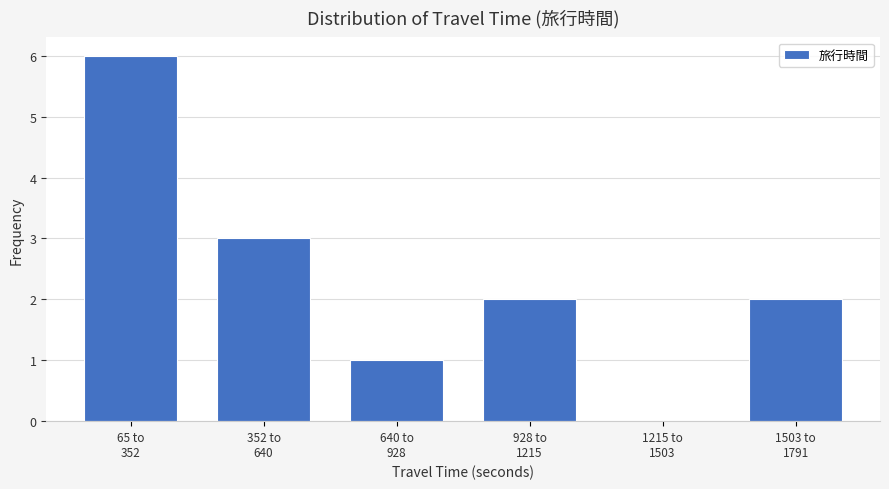

What is the maximum value shown in the chart?

6